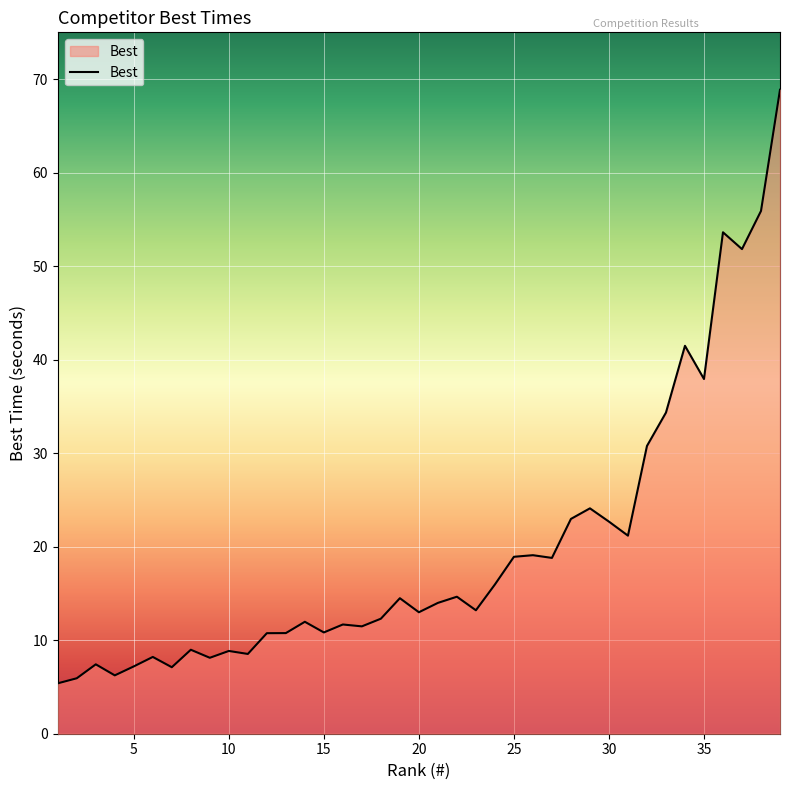

How many lines are shown in the chart?

1